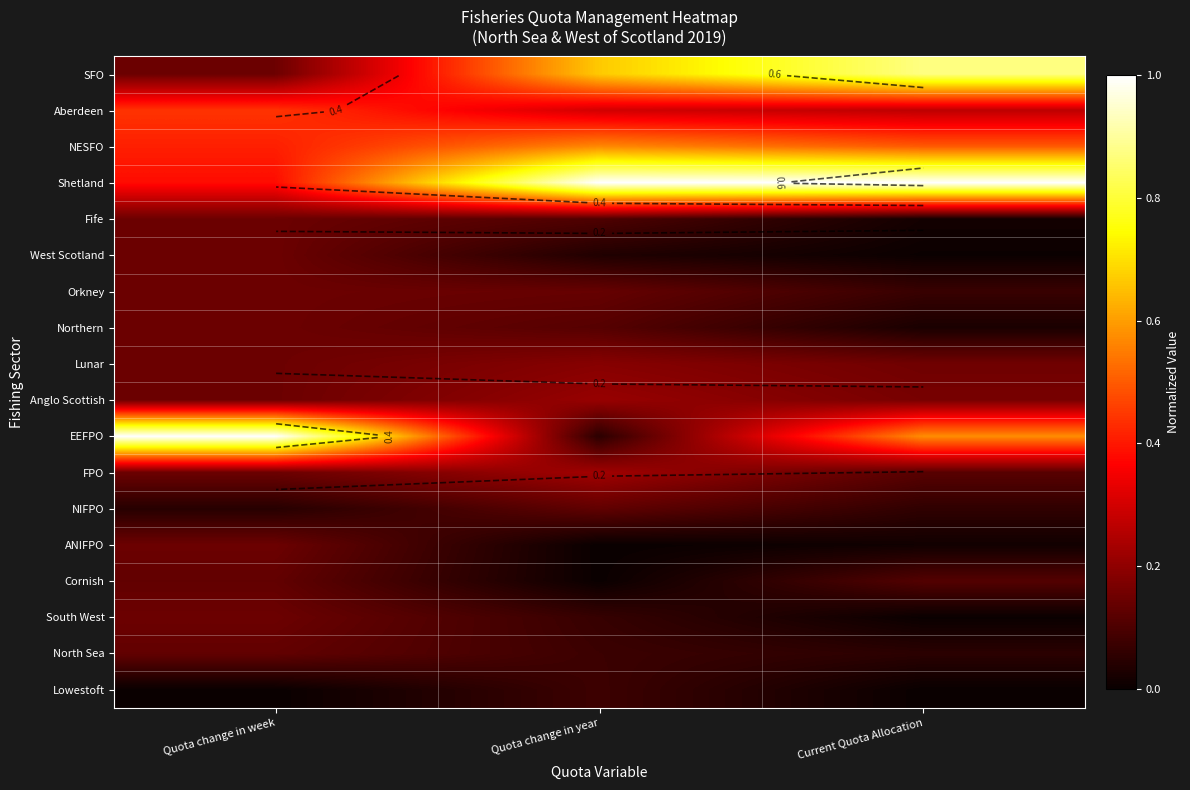

Which category has the highest value in the West Scotland series?

Quota change in week